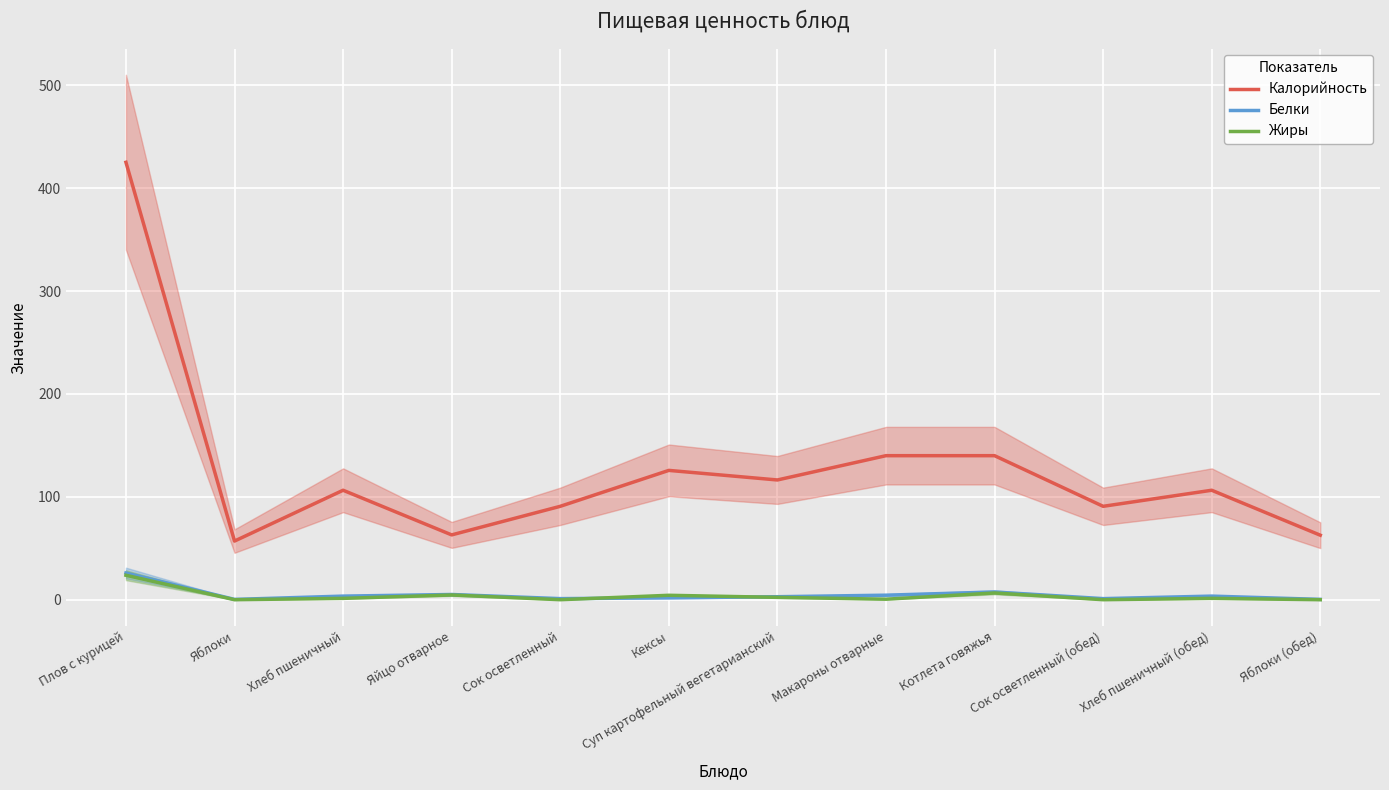

What is the difference between the Калорийность values at Макароны отварные and Кексы?

14.3